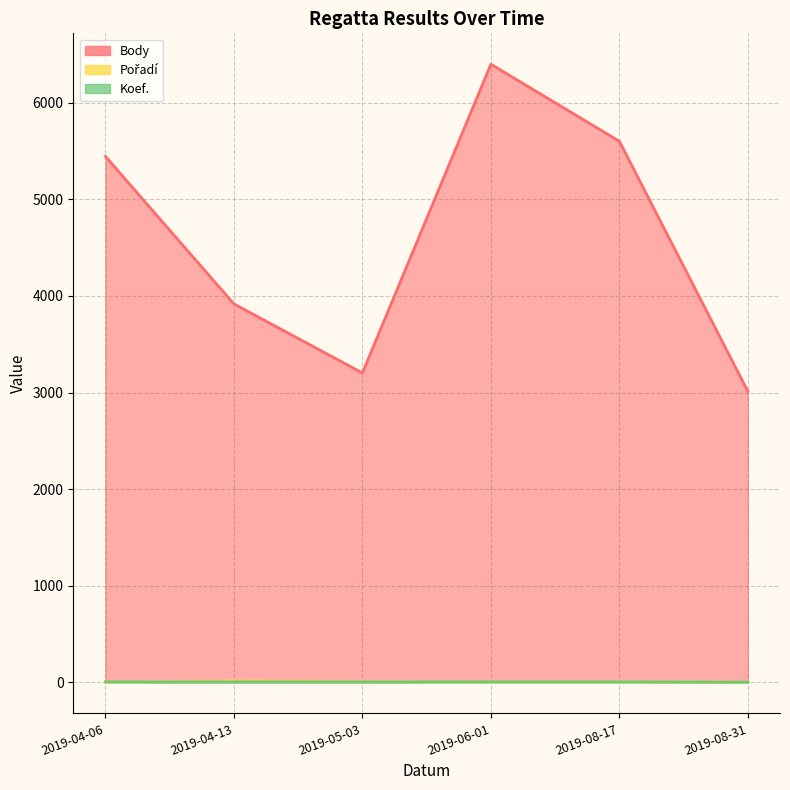

Which label corresponds to the largest value in the chart?

2019-06-01